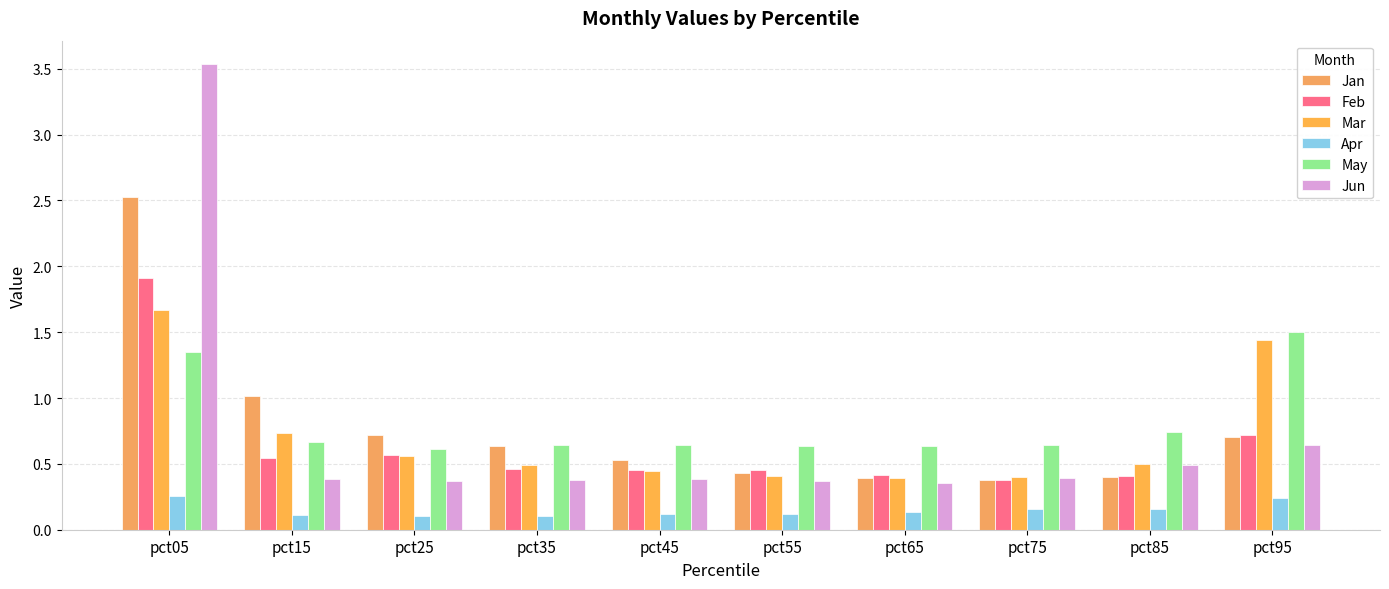

Reading left to right, what are all the values shown in this chart?

Jan: 2.5	1.0	0.7	0.6	0.5	0.4	0.4	0.4	0.4	0.7
Feb: 1.9	0.5	0.6	0.5	0.5	0.5	0.4	0.4	0.4	0.7
Mar: 1.7	0.7	0.6	0.5	0.4	0.4	0.4	0.4	0.5	1.4
Apr: 0.3	0.1	0.1	0.1	0.1	0.1	0.1	0.2	0.2	0.2
May: 1.3	0.7	0.6	0.6	0.6	0.6	0.6	0.6	0.7	1.5
Jun: 3.5	0.4	0.4	0.4	0.4	0.4	0.4	0.4	0.5	0.6